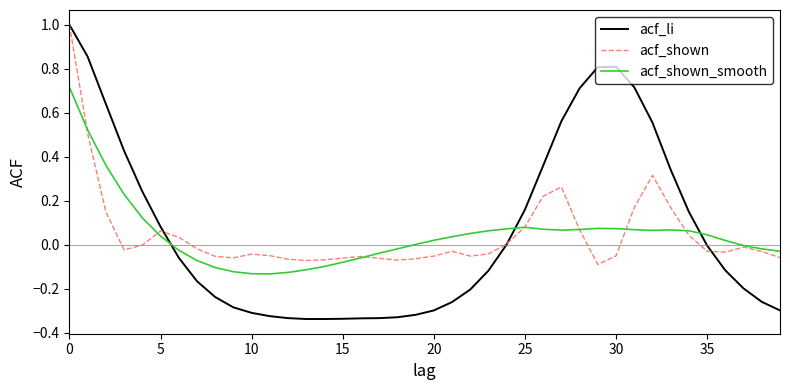

What is the greatest value displayed?

1.0